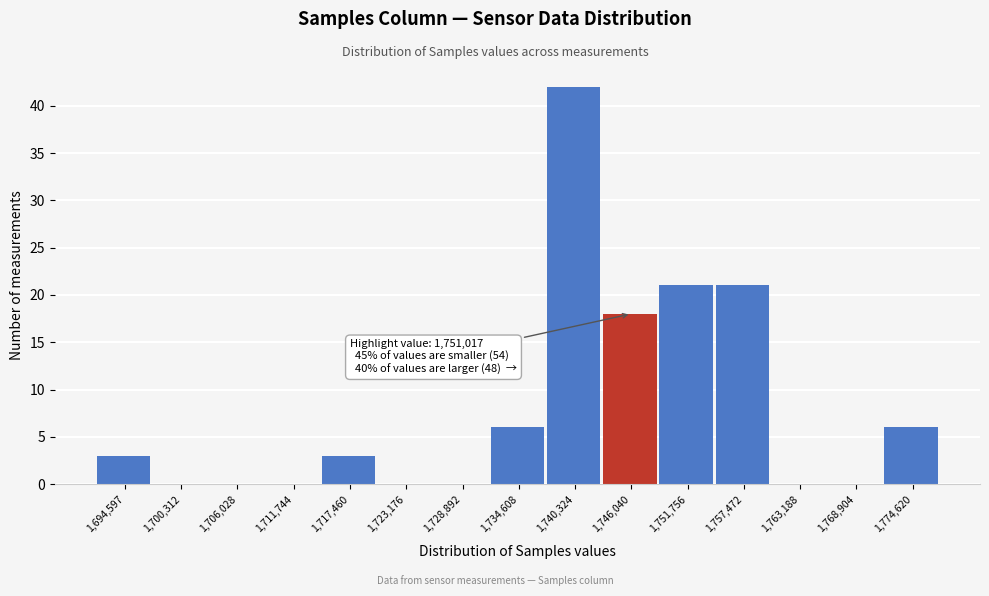

Reading left to right, what are all the values shown in this chart?

1,694,597=3	1,700,312=0	1,706,028=0	1,711,744=0	1,717,460=3	1,723,176=0	1,728,892=0	1,734,608=6	1,740,324=42	1,746,040=18	1,751,756=21	1,757,472=21	1,763,188=0	1,768,904=0	1,774,620=6